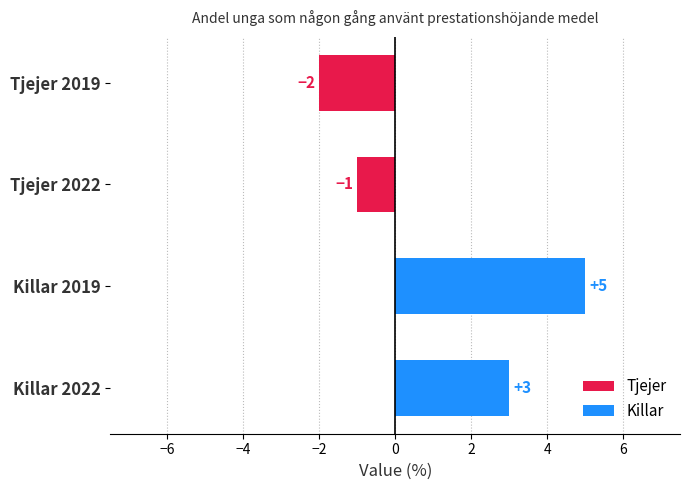

Which has a higher value, Tjejer 2019 or Killar 2022?

Killar 2022